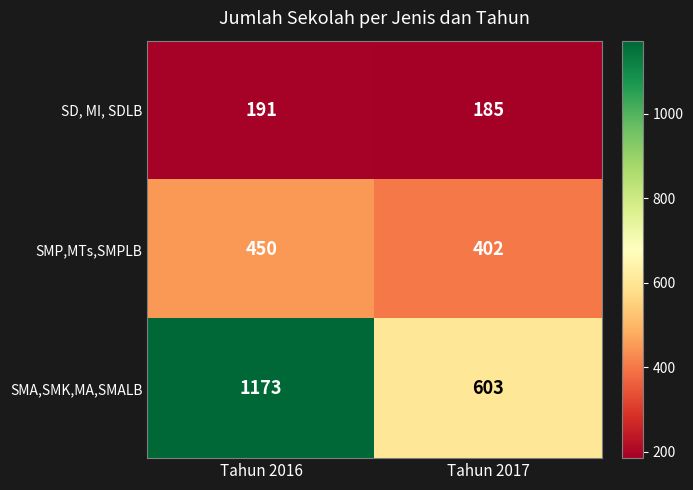

What is the total value across all series at Tahun 2016?

1814